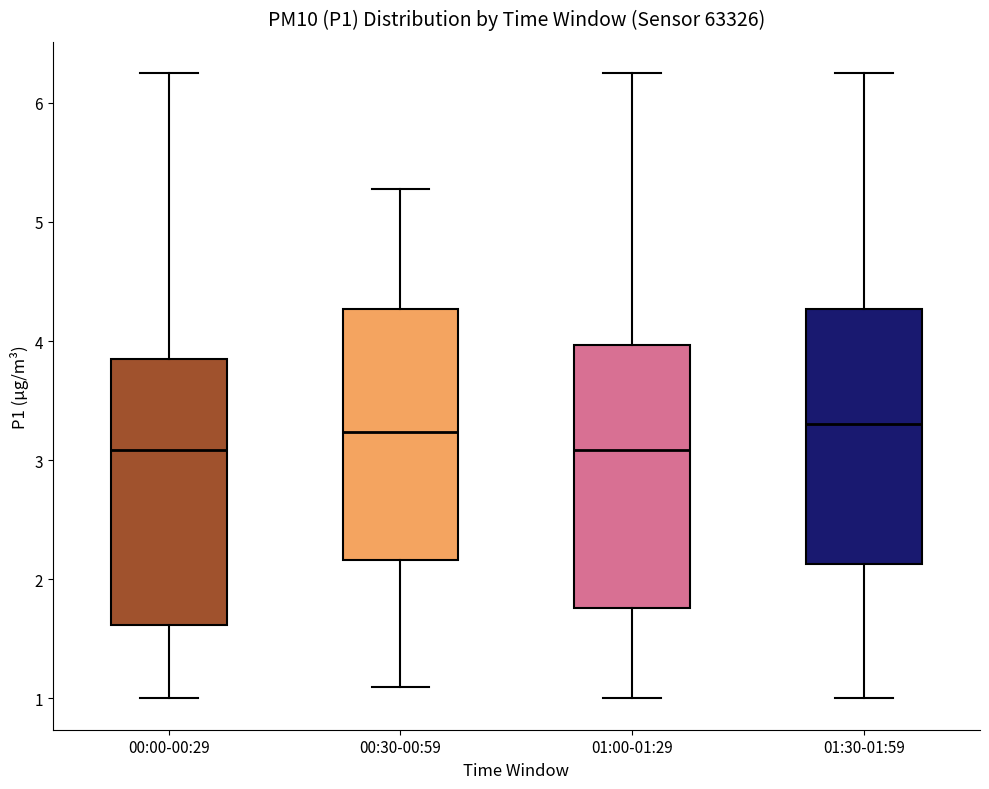

Where is the upper edge of the box for 00:30-00:59 on the y-axis? The values are not printed on the chart, so give them approximately, as read against the axis.

4.3